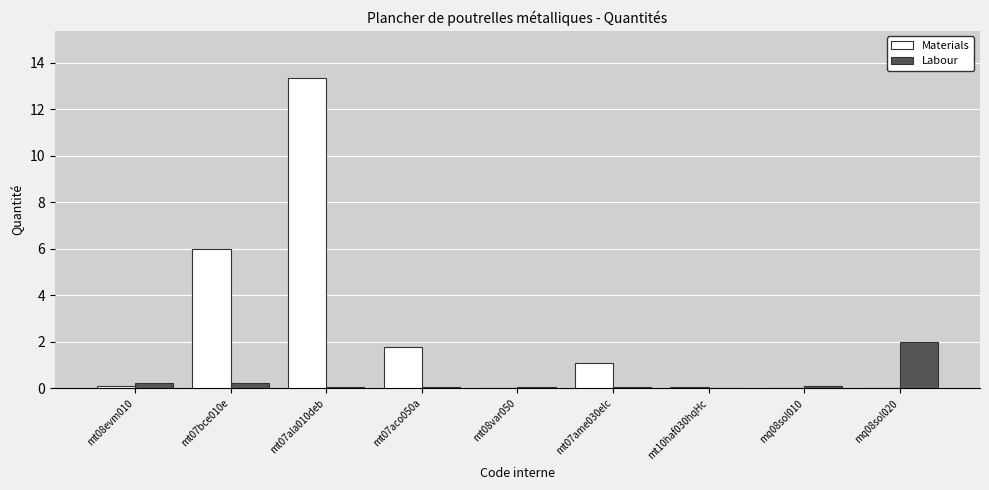

What is the maximum value shown in the chart?

13.4